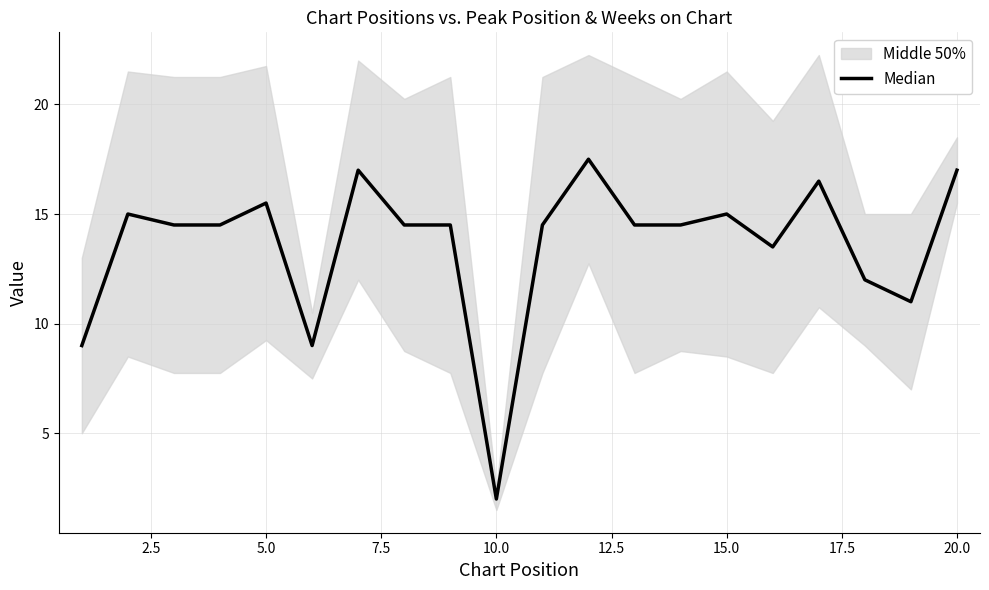

How many points are lower than both their immediate neighbors (excluding endpoints)?

4